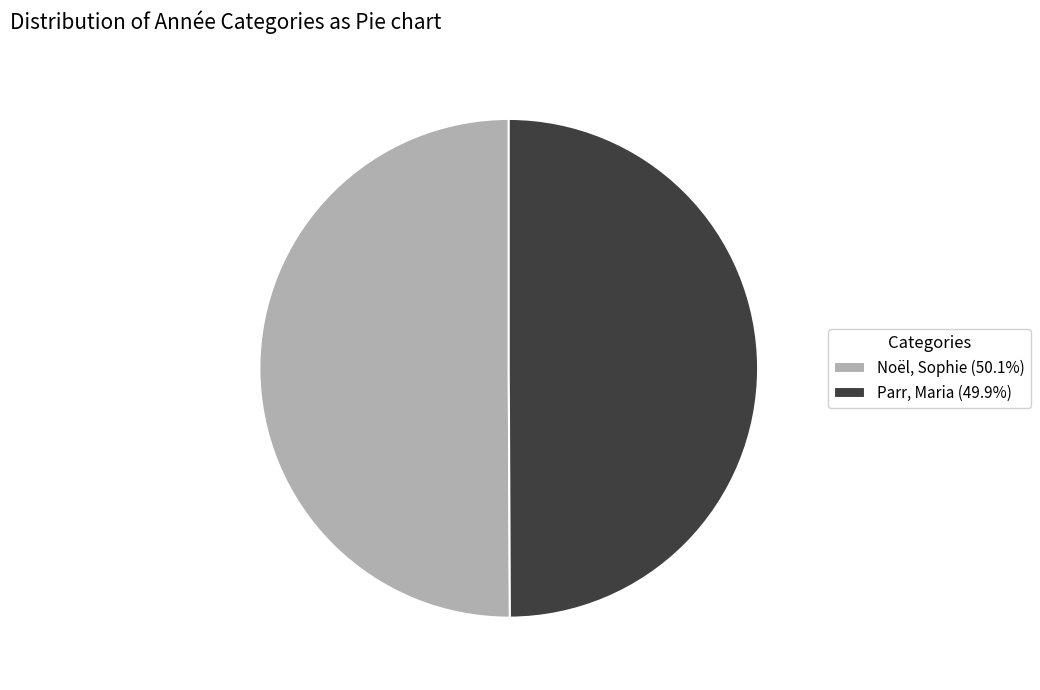

Combined, do Parr, Maria (49.9%) and Noël, Sophie (50.1%) account for over 50%?

Yes